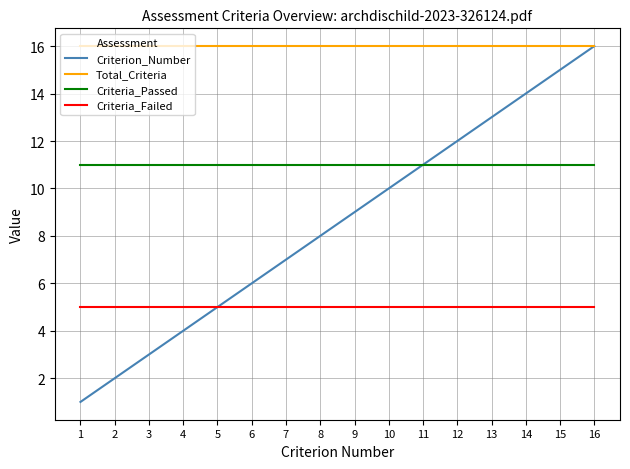

True or false: Total_Criteria and Criteria_Passed cross at least once.

False